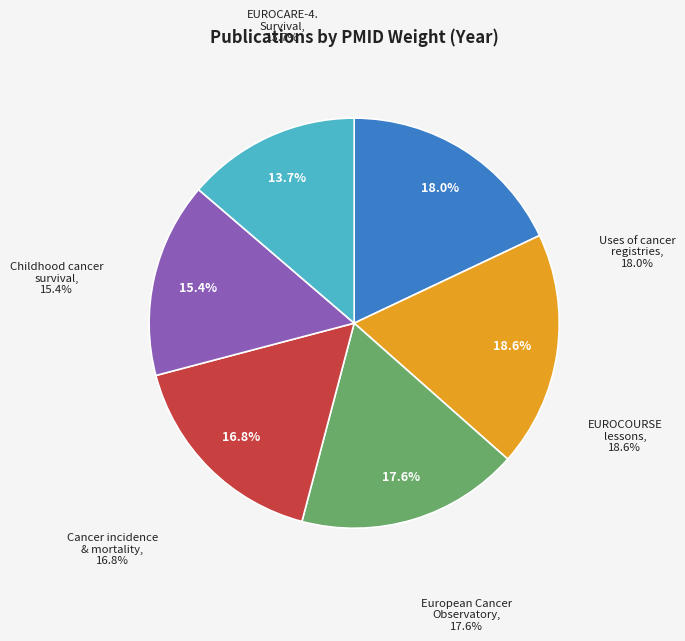

Is there any slice that represents more than half of the pie?

No